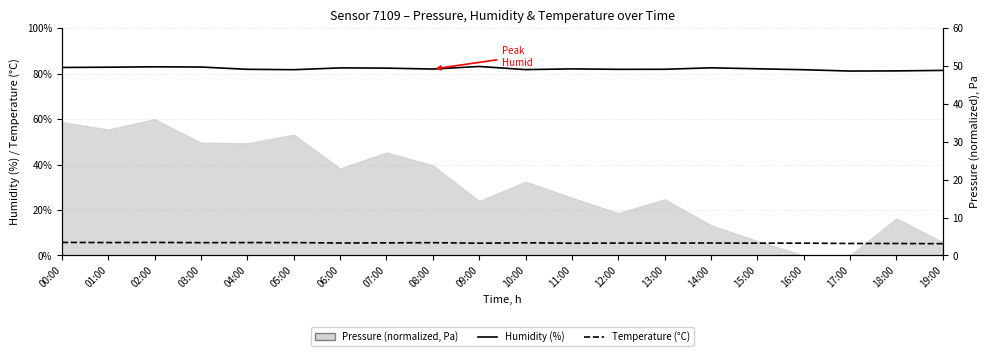

The Humidity (%) series shows 82.5 at 07:00. True or false?

True